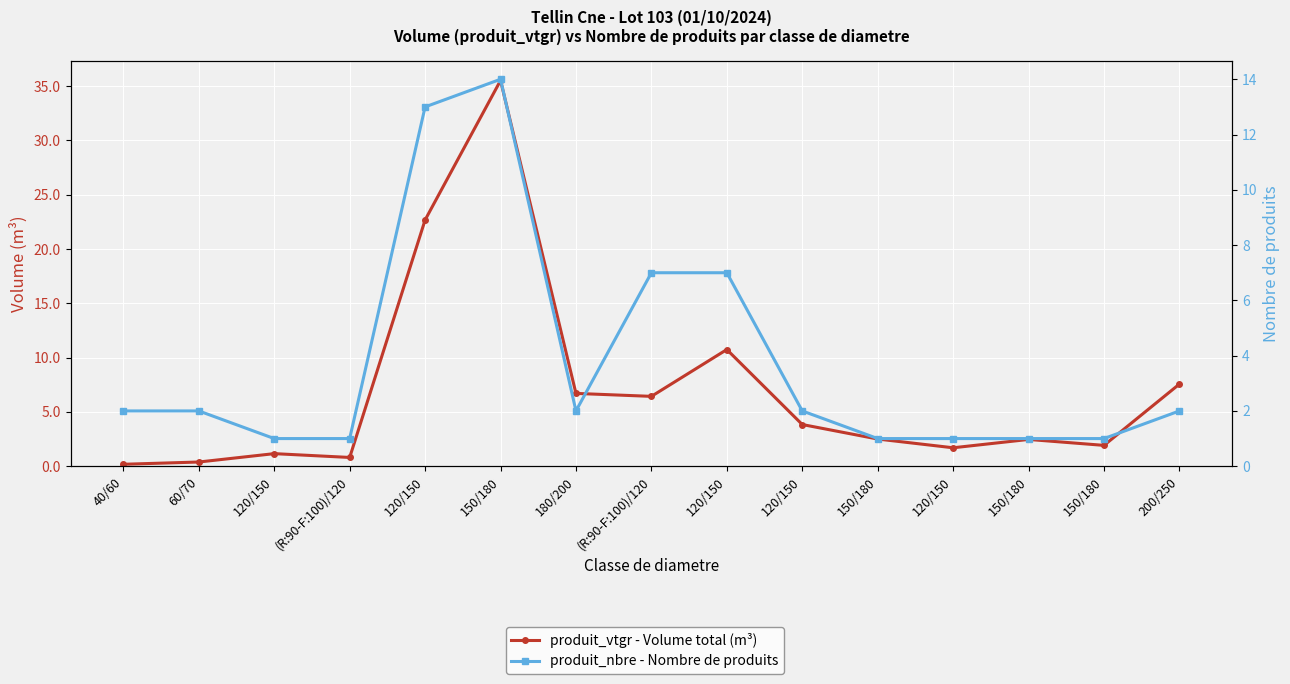

True or false: produit_vtgr - Volume total (m³) and produit_nbre - Nombre de produits cross at least once.

True